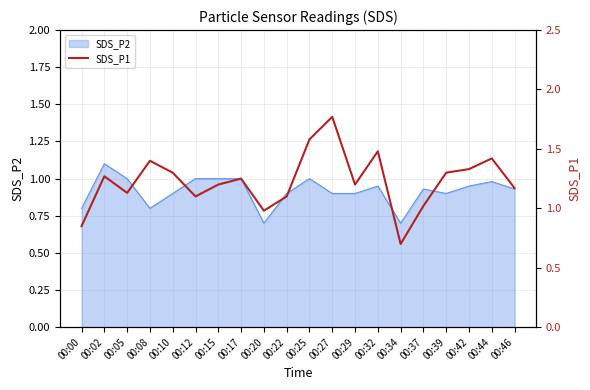

What is the minimum value shown in the chart?

0.7